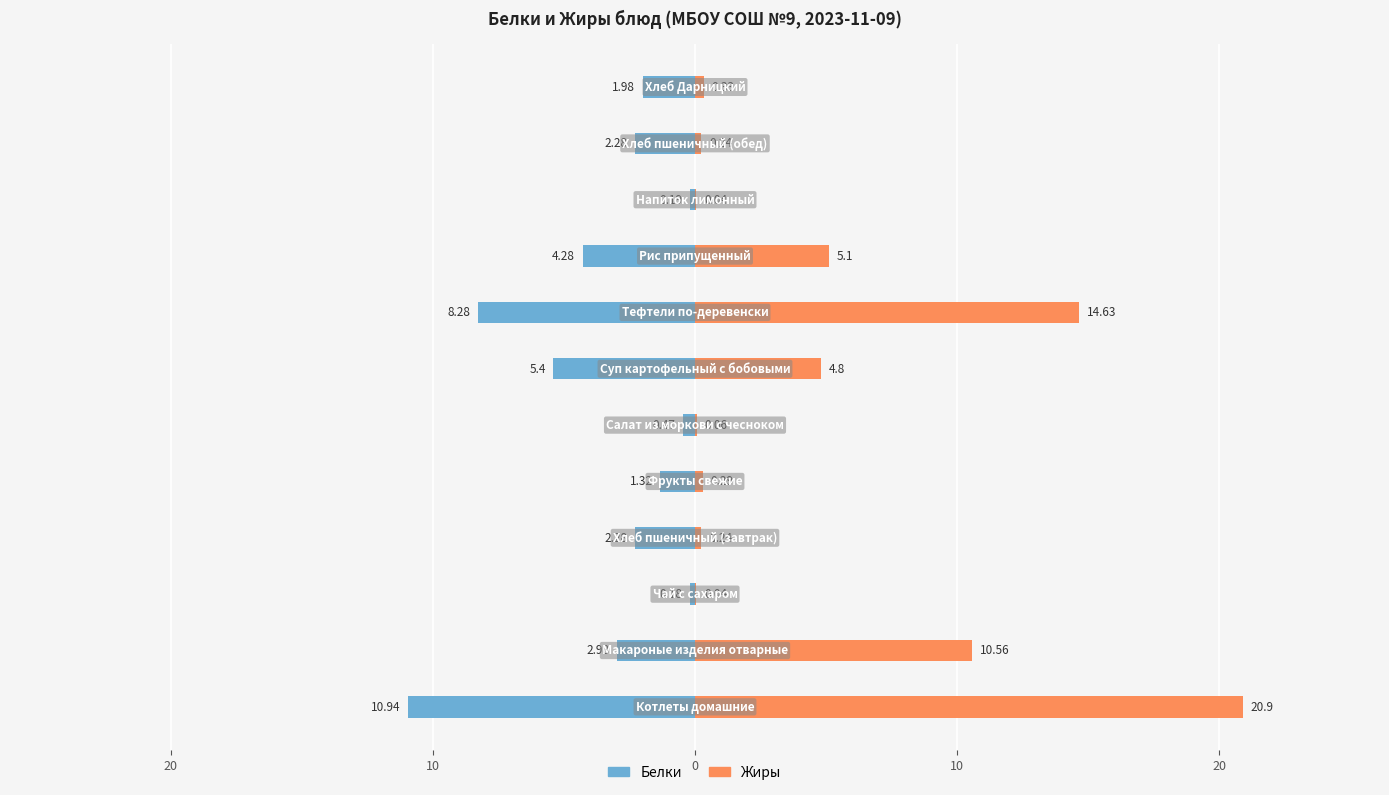

Is it true that Белки equals -0.9 at 11?

False